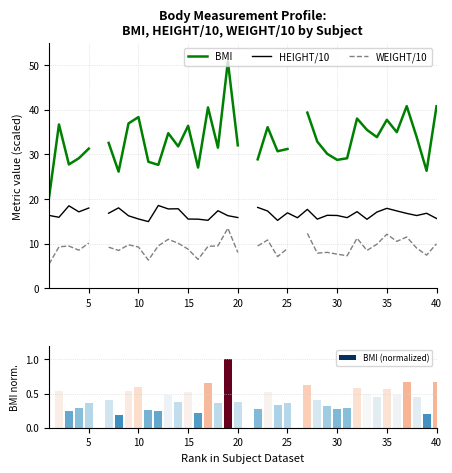

Rank the series by their maximum value, from highest to lowest.

BMI, HEIGHT/10, WEIGHT/10, BMI (normalized)